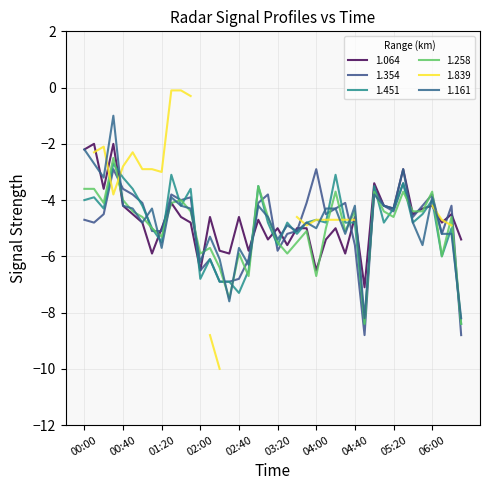

Where is 1.161 nearest to the value -4?

01:30